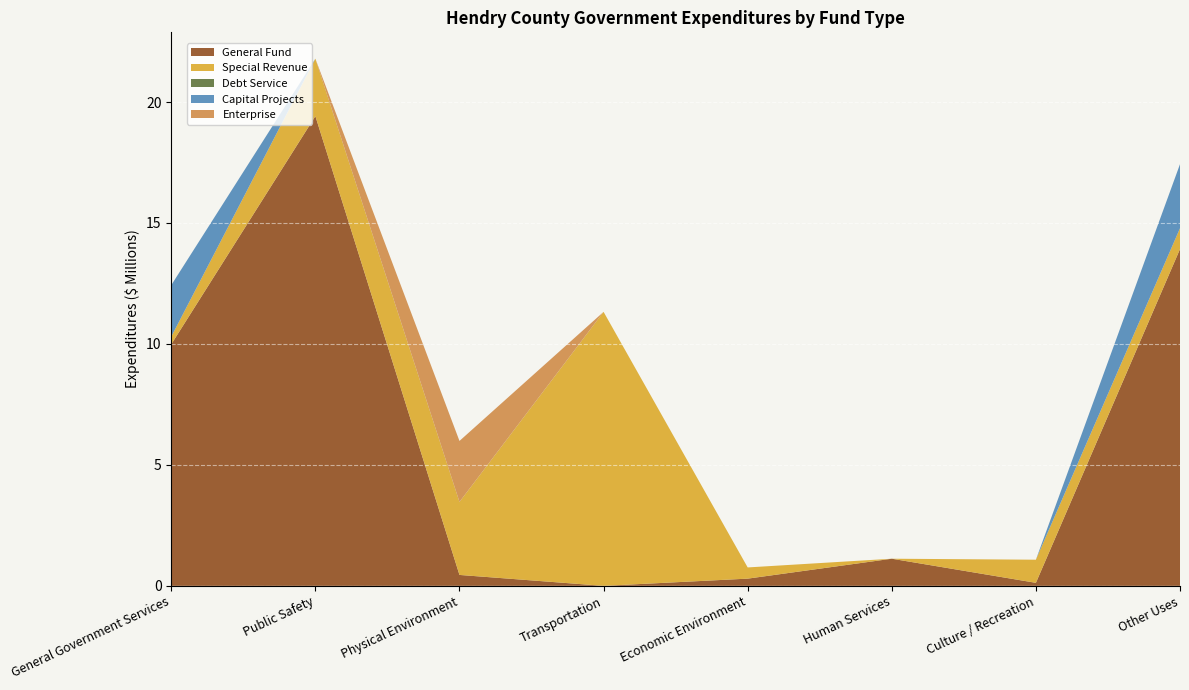

Reading left to right, transcribe all the data shown in this chart.

General Fund: General Government Services=9985834	Public Safety=19418553	Physical Environment=451710	Transportation=0	Economic Environment=298377	Human Services=1121979	Culture / Recreation=125466	Other Uses=13922024
Special Revenue: General Government Services=316196	Public Safety=2373477	Physical Environment=3019140	Transportation=11326280	Economic Environment=463081	Human Services=0	Culture / Recreation=955497	Other Uses=861289
Debt Service: General Government Services=0	Public Safety=0	Physical Environment=0	Transportation=0	Economic Environment=0	Human Services=0	Culture / Recreation=0	Other Uses=0
Capital Projects: General Government Services=2129884	Public Safety=0	Physical Environment=0	Transportation=0	Economic Environment=0	Human Services=0	Culture / Recreation=0	Other Uses=2648889
Enterprise: General Government Services=0	Public Safety=0	Physical Environment=2519660	Transportation=0	Economic Environment=0	Human Services=0	Culture / Recreation=0	Other Uses=0